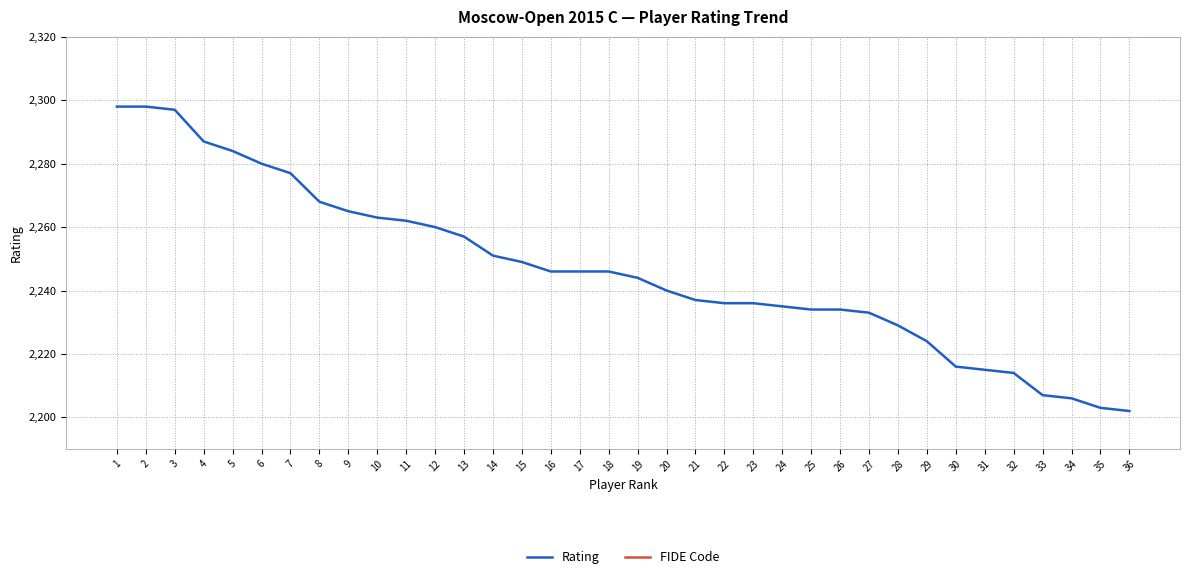

At 19, list the series in order from largest to smallest.

FIDE Code, Rating